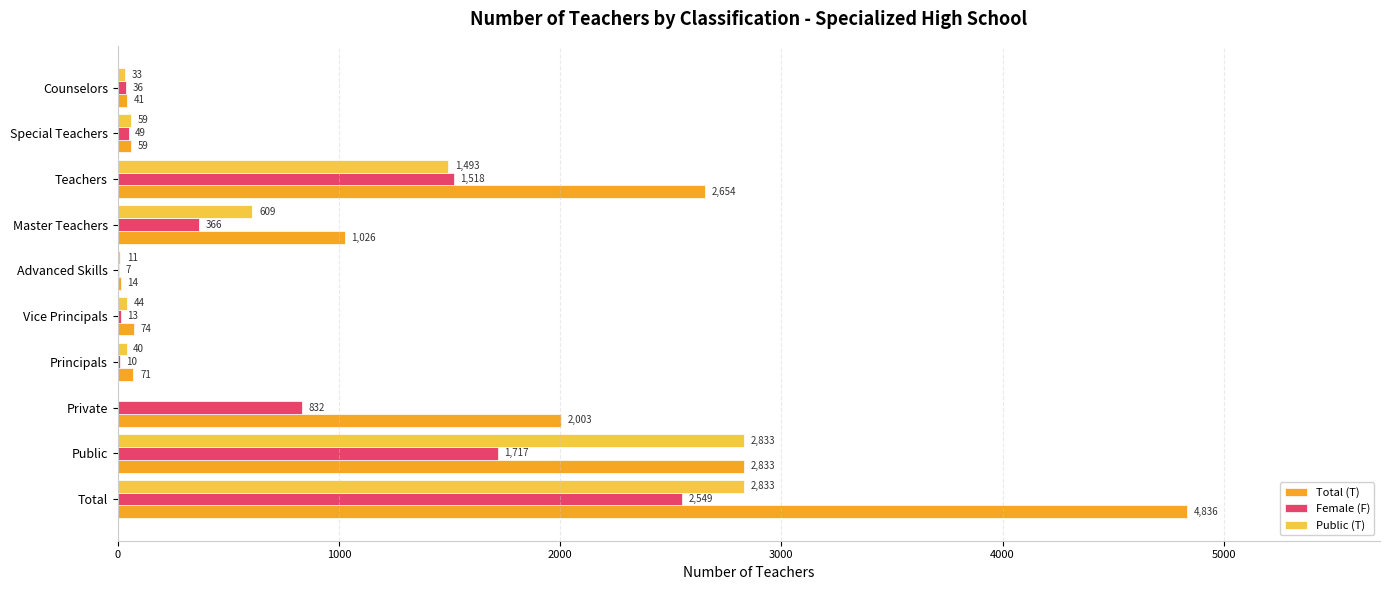

The Total (T) series shows 721 at Private. True or false?

False